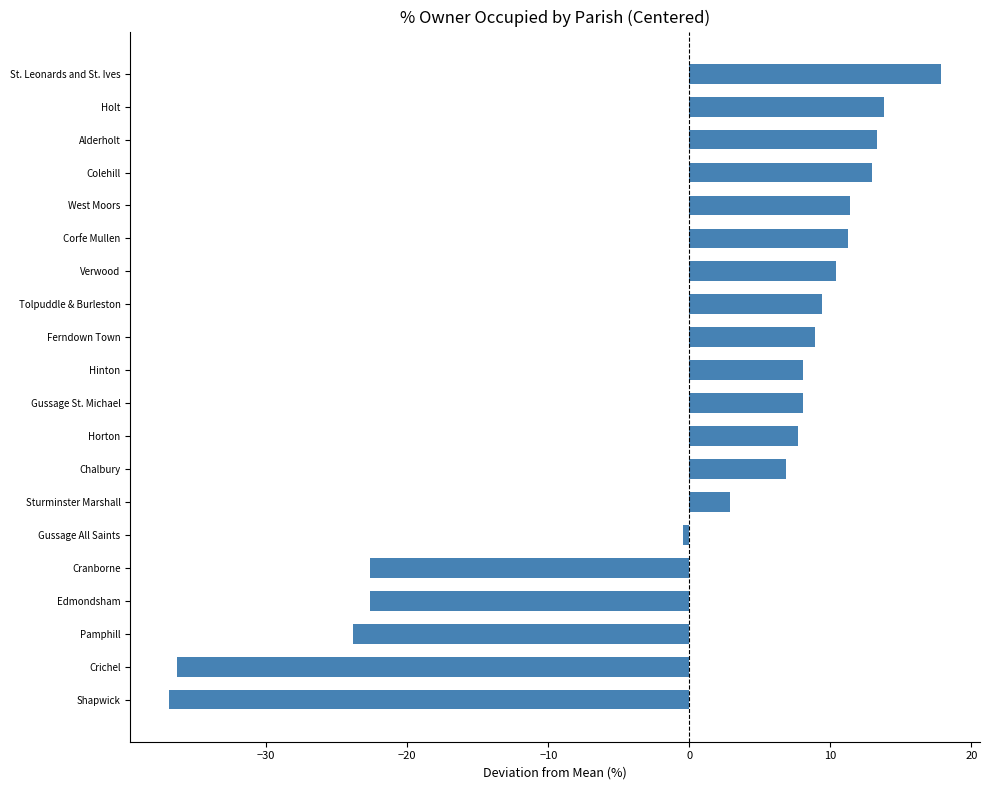

Which has a higher value, Shapwick or Alderholt?

Alderholt